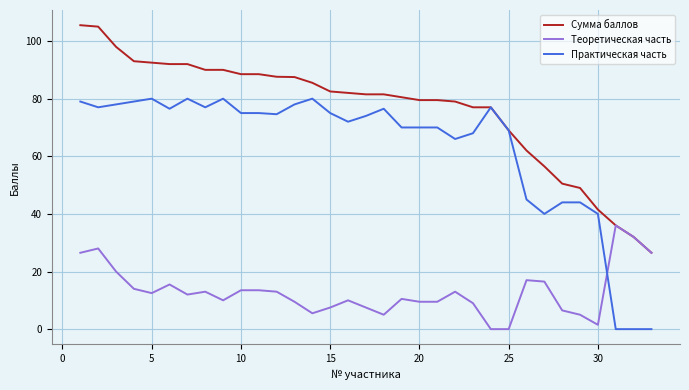

List the series in order of their peak value, highest first.

Сумма баллов, Практическая часть, Теоретическая часть